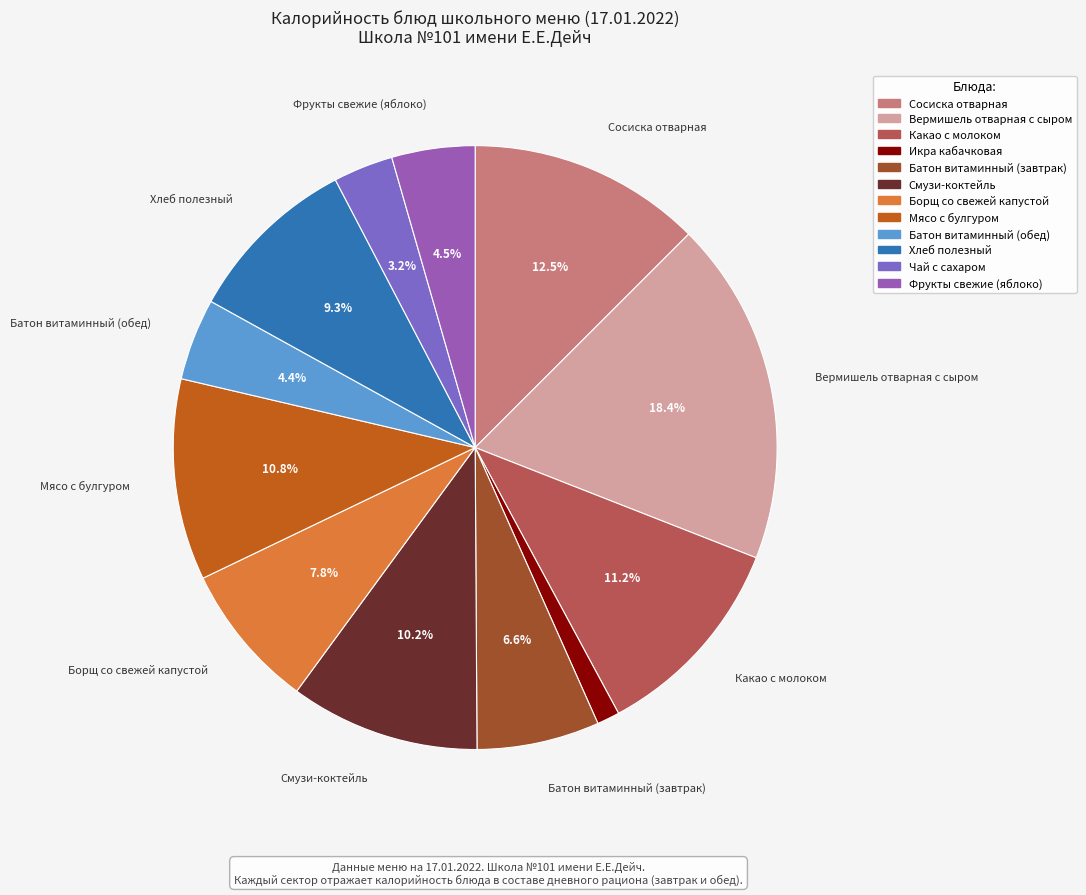

What is the total percentage of Какао с молоком and Смузи-коктейль?

21.3%